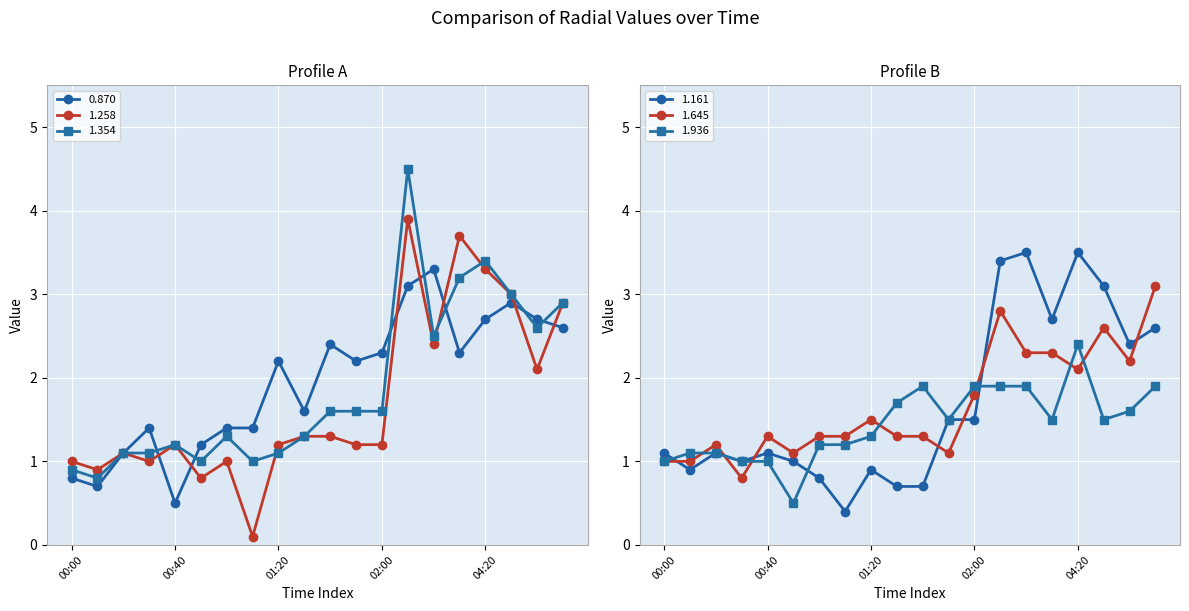

Reading right to left, what are all the values shown in this chart?

0.870: 2.6	2.7	2.9	2.7	2.3	3.3	3.1	2.3	2.2	2.4	1.6	2.2	1.4	1.4	1.2	0.5	1.4	1.1	0.7	0.8
1.258: 2.9	2.1	3.0	3.3	3.7	2.4	3.9	1.2	1.2	1.3	1.3	1.2	0.1	1.0	0.8	1.2	1.0	1.1	0.9	1.0
1.354: 2.9	2.6	3.0	3.4	3.2	2.5	4.5	1.6	1.6	1.6	1.3	1.1	1.0	1.3	1.0	1.2	1.1	1.1	0.8	0.9
1.161: 2.6	2.4	3.1	3.5	2.7	3.5	3.4	1.5	1.5	0.7	0.7	0.9	0.4	0.8	1.0	1.1	1.0	1.1	0.9	1.1
1.645: 3.1	2.2	2.6	2.1	2.3	2.3	2.8	1.8	1.1	1.3	1.3	1.5	1.3	1.3	1.1	1.3	0.8	1.2	1.0	1.0
1.936: 1.9	1.6	1.5	2.4	1.5	1.9	1.9	1.9	1.5	1.9	1.7	1.3	1.2	1.2	0.5	1.0	1.0	1.1	1.1	1.0